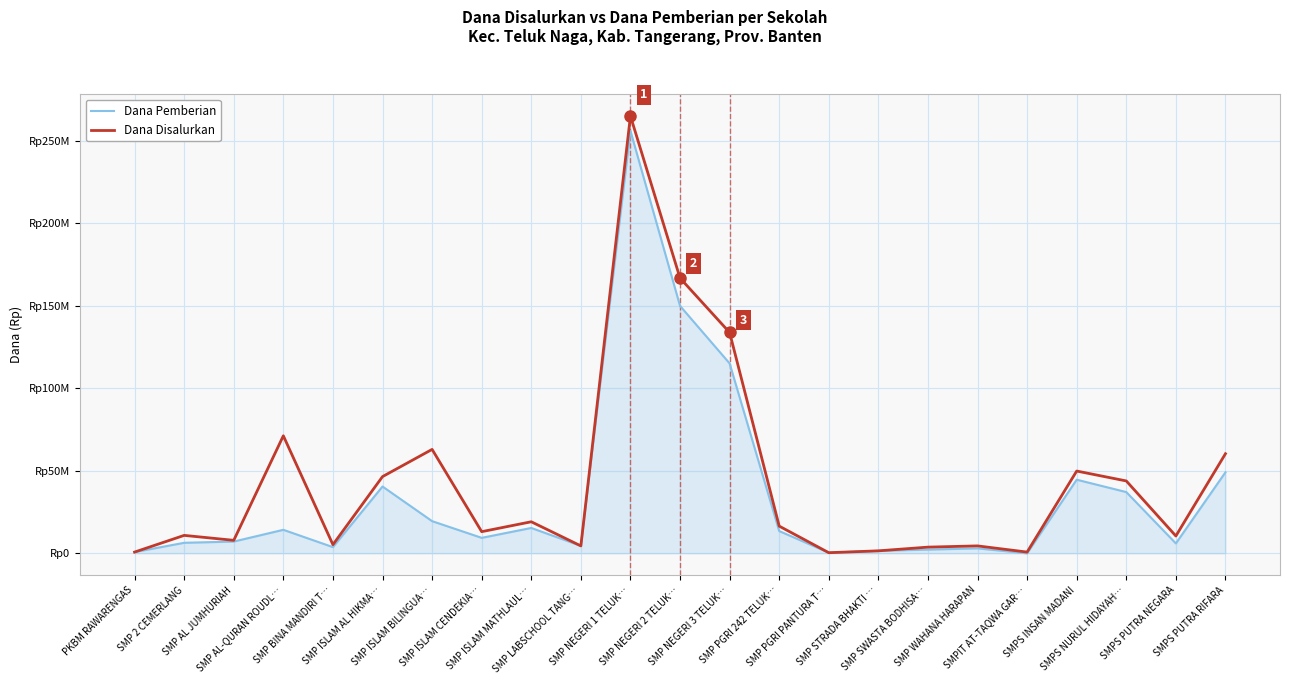

At which label does Dana Disalurkan first exceed 13125000?

SMP AL-QURAN ROUDL…